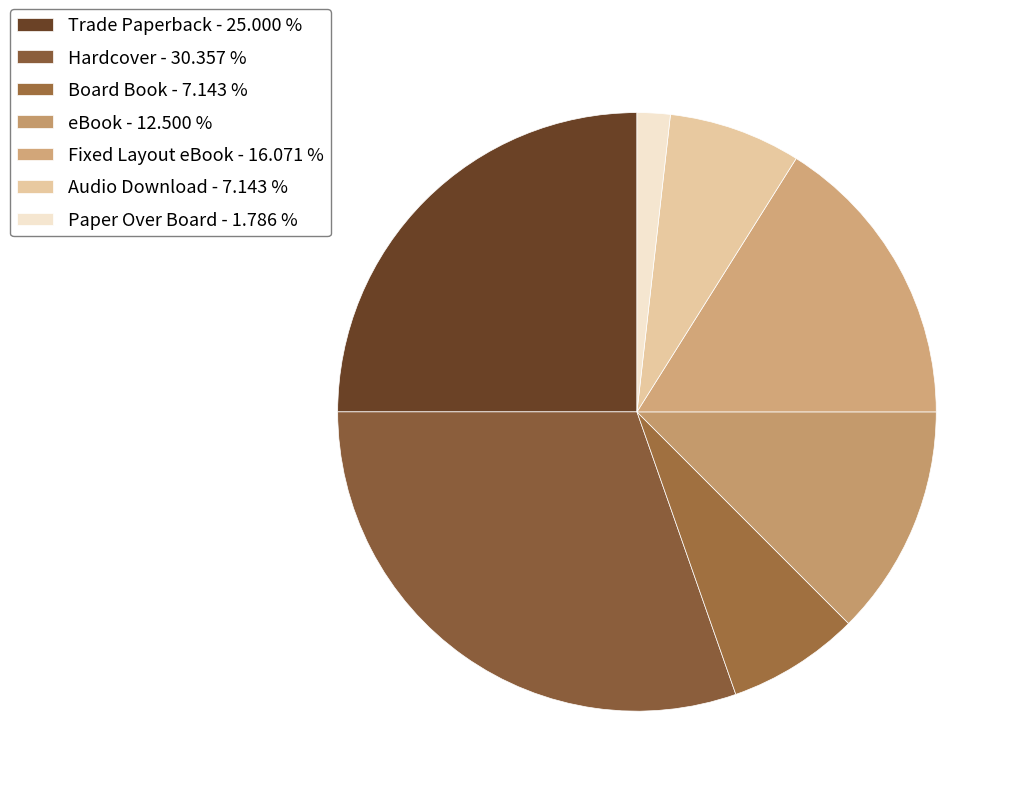

How many slices are in this pie chart?

7